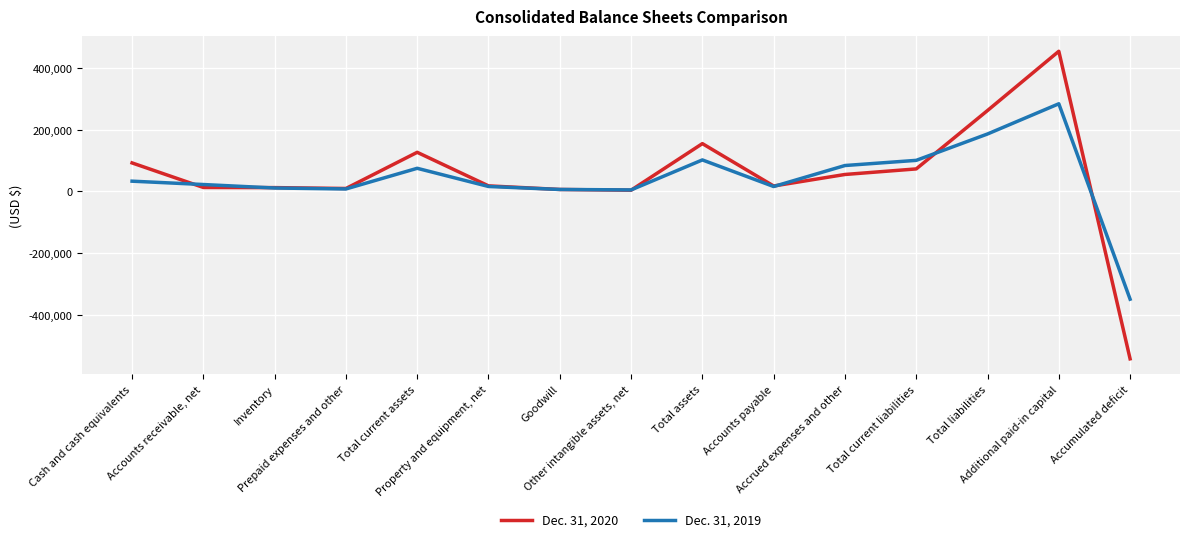

Where do Dec. 31, 2019 and Dec. 31, 2020 first cross each other?

Cash and cash equivalents and Accounts receivable, net